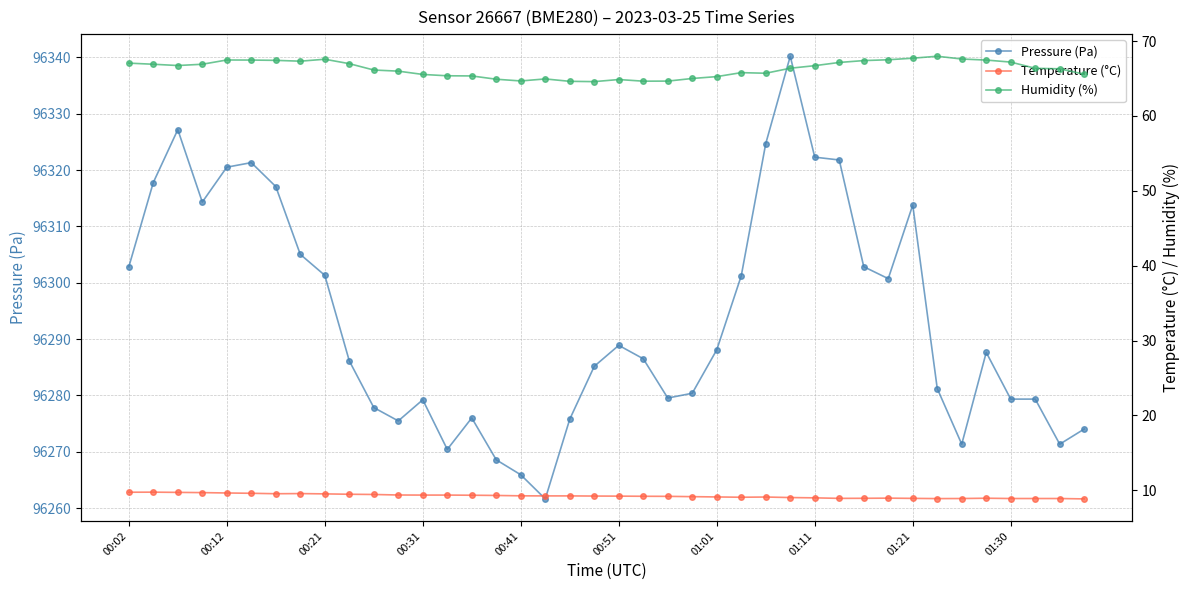

Does the chart have visible grid lines?

Yes